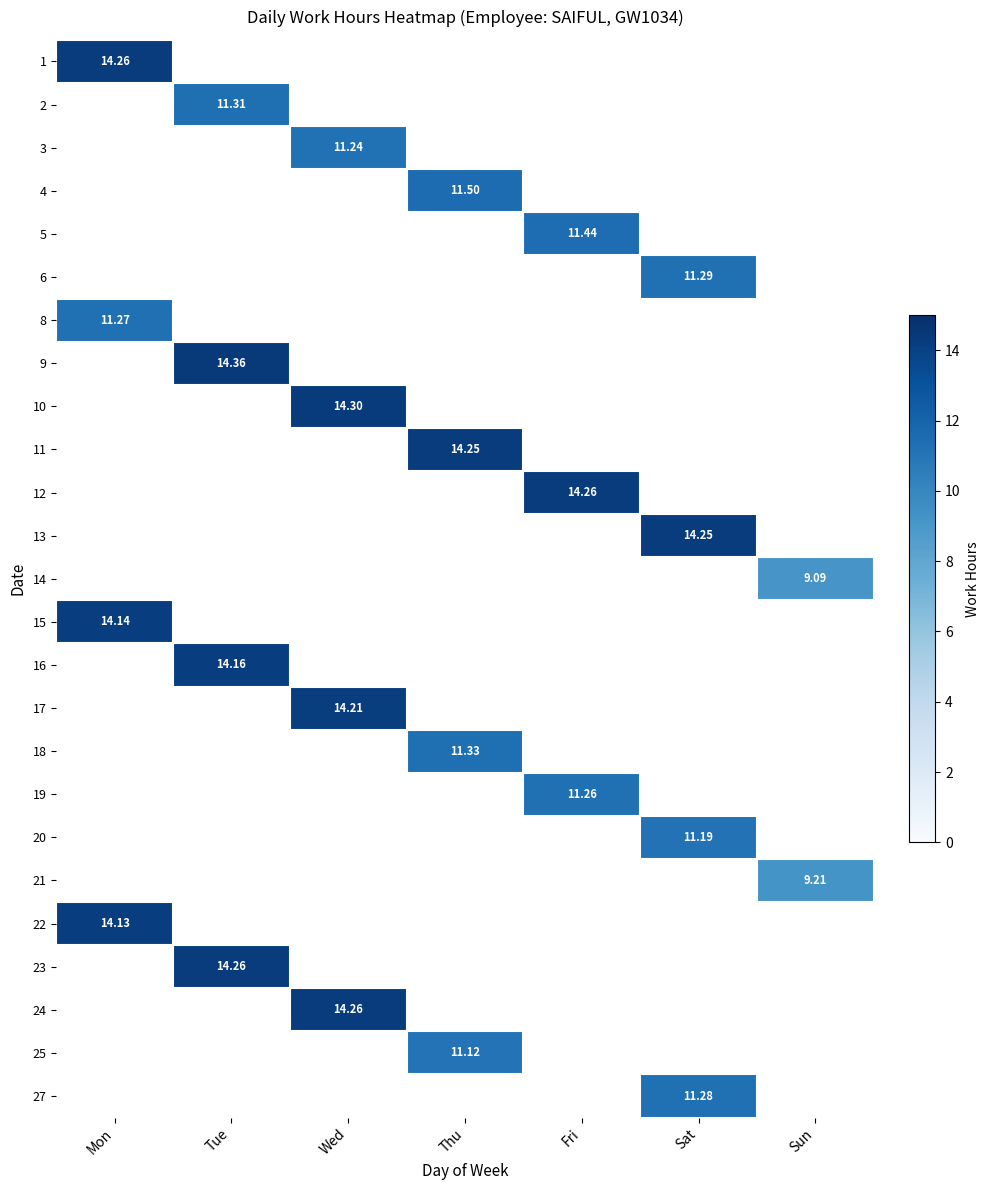

What is the minimum value shown in the chart?

9.1